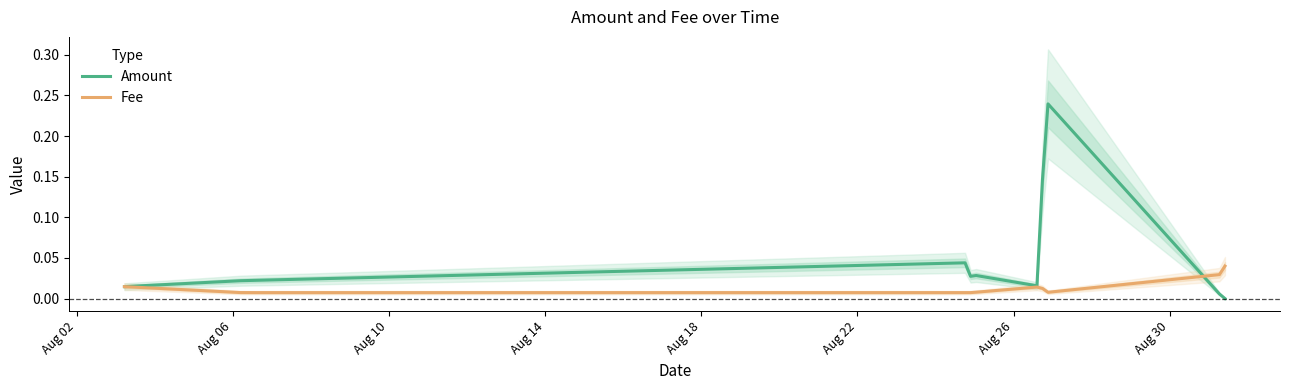

How many data points in Amount are above 0?

15